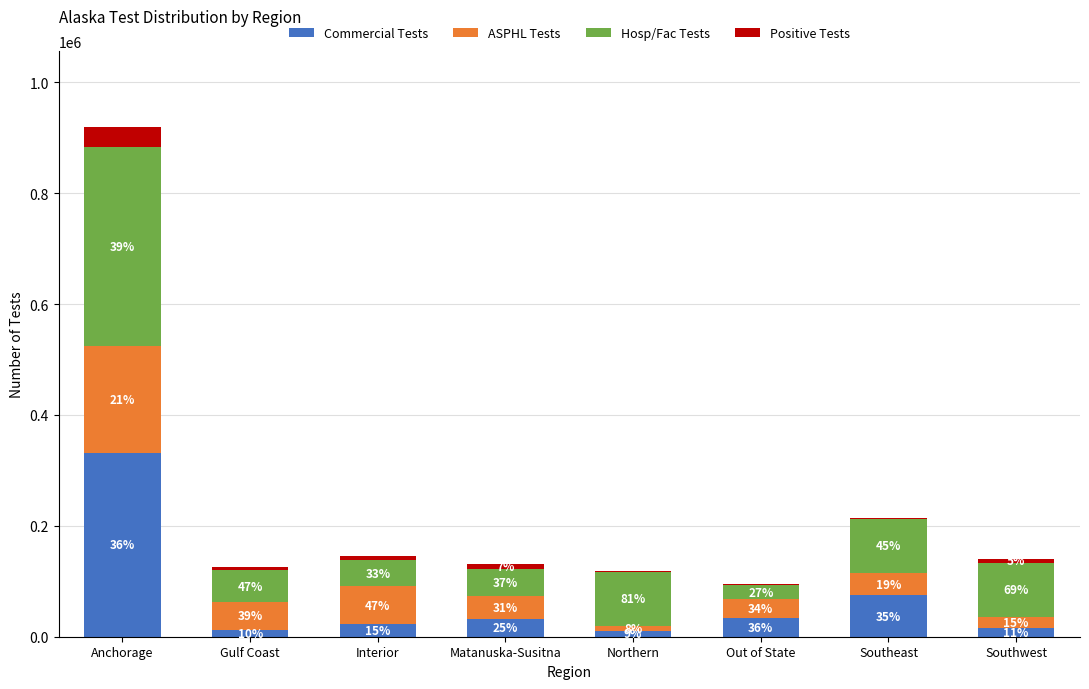

Rank the series at Anchorage from lowest to highest value.

Positive Tests, ASPHL Tests, Commercial Tests, Hosp/Fac Tests